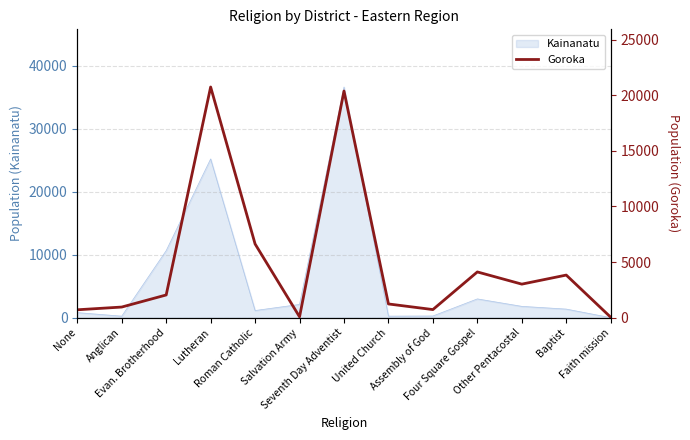

How many lines are shown in the chart?

1